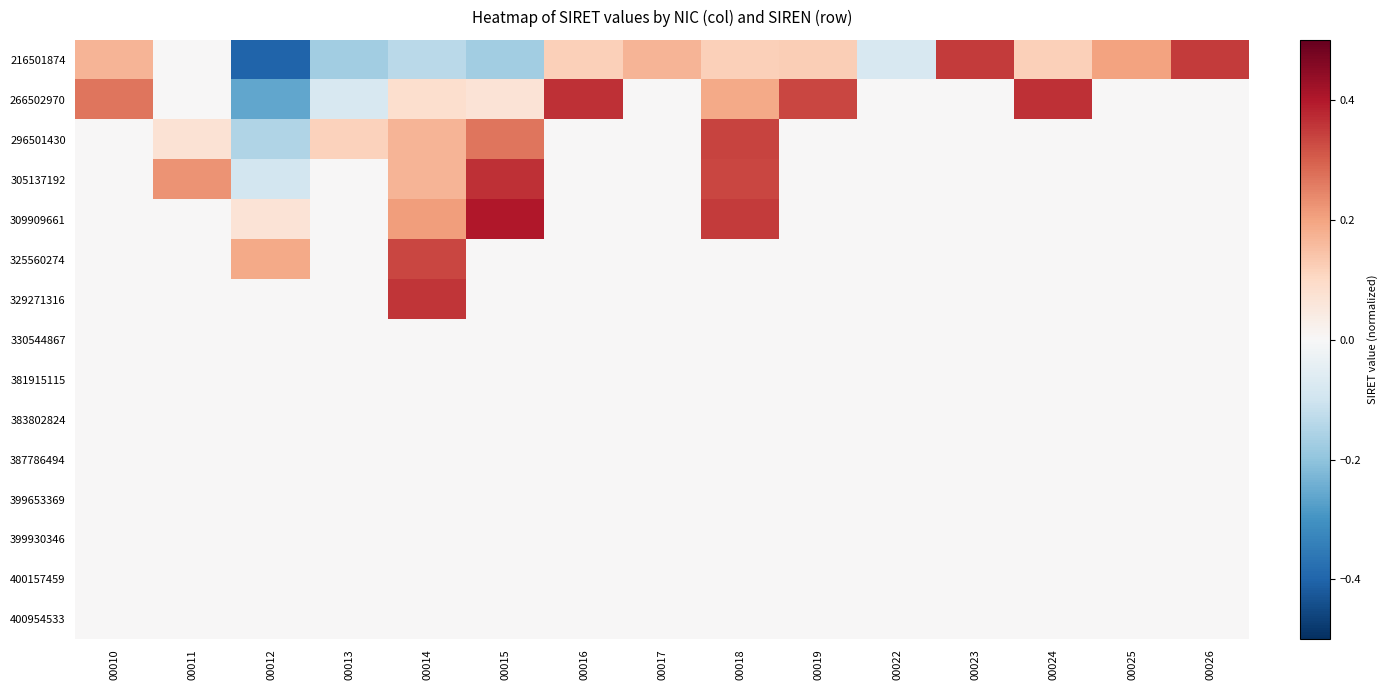

At how many categories does at least one series exceed 0?

14